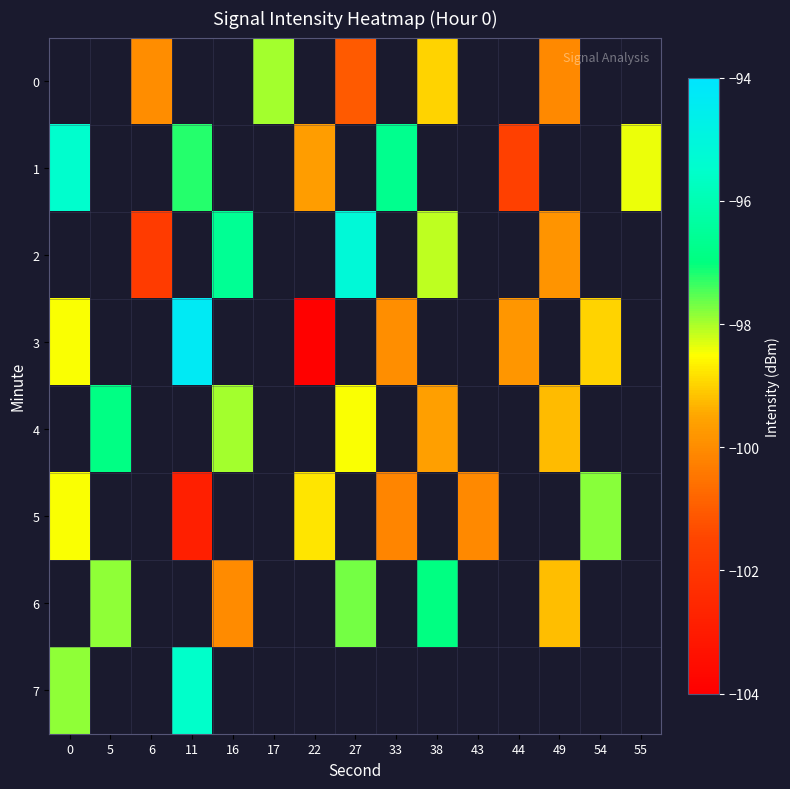

What is the maximum value shown in the chart?

-94.3